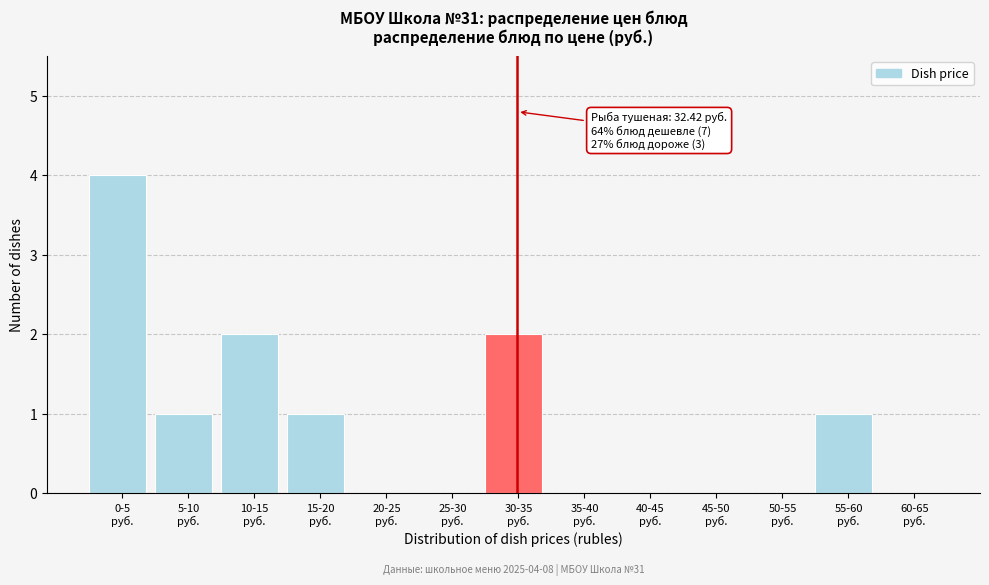

What is the sum of all values?

11